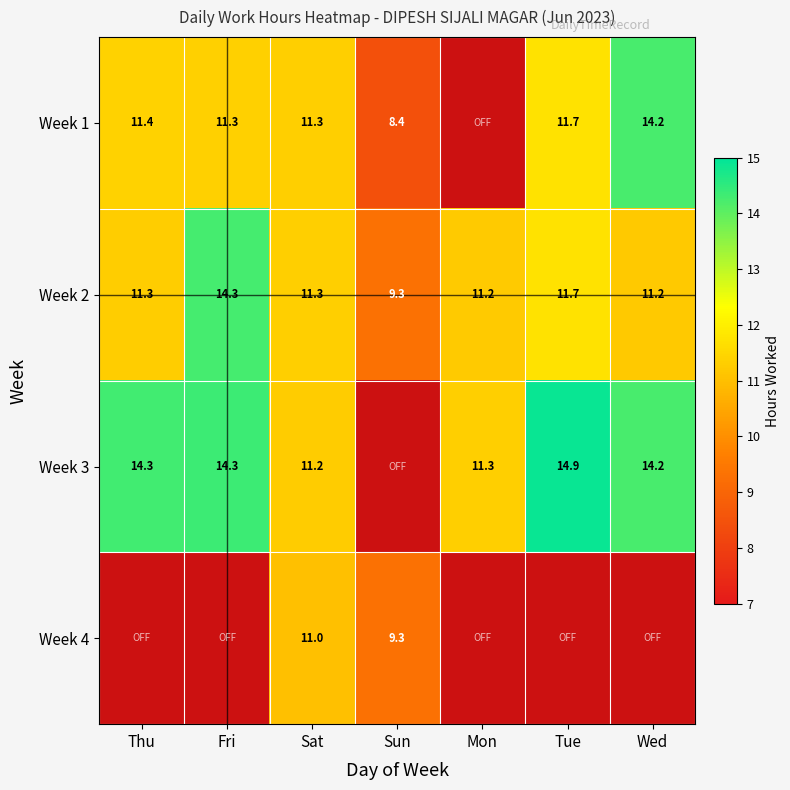

What is the difference between the maximum and minimum values in the Week 2 series?

5.0